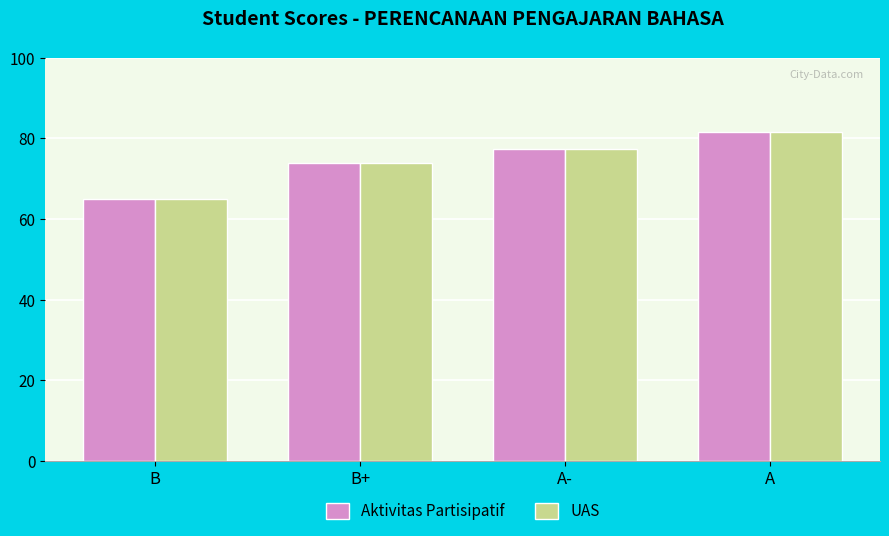

Reading left to right, what are all the values shown in this chart?

Aktivitas Partisipatif: B=65.0	B+=74.0	A-=77.4	A=81.6
UAS: B=65.0	B+=74.0	A-=77.4	A=81.6